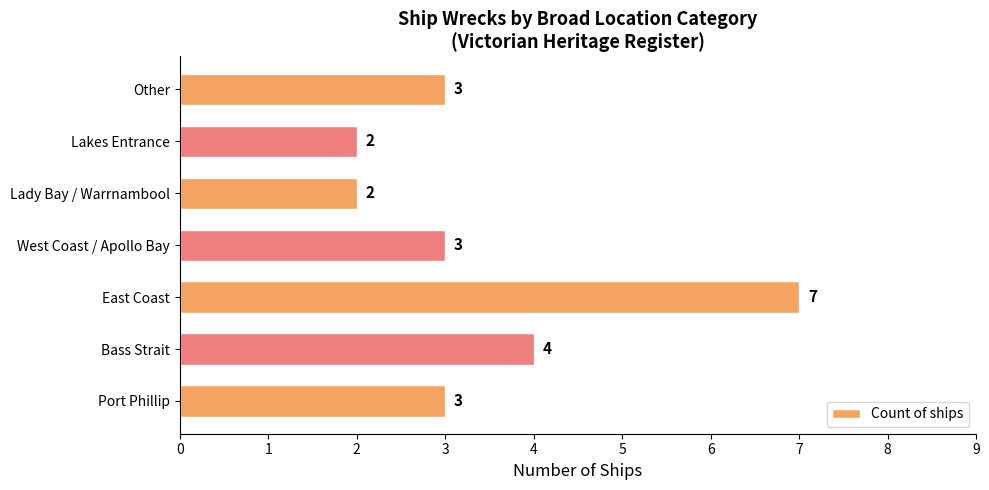

What is the greatest value displayed?

7